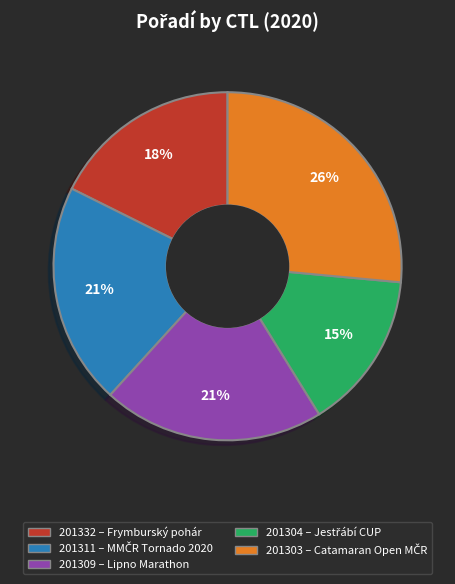

To the nearest percent, what percentage of the pie is 201304?

15%